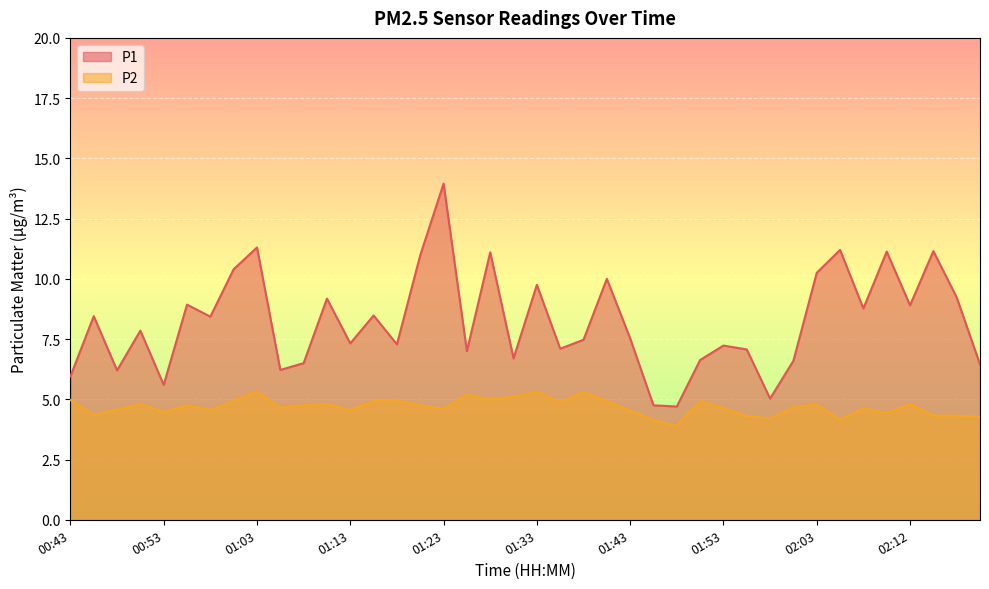

What is the label of the 9th point from the right?

02:00